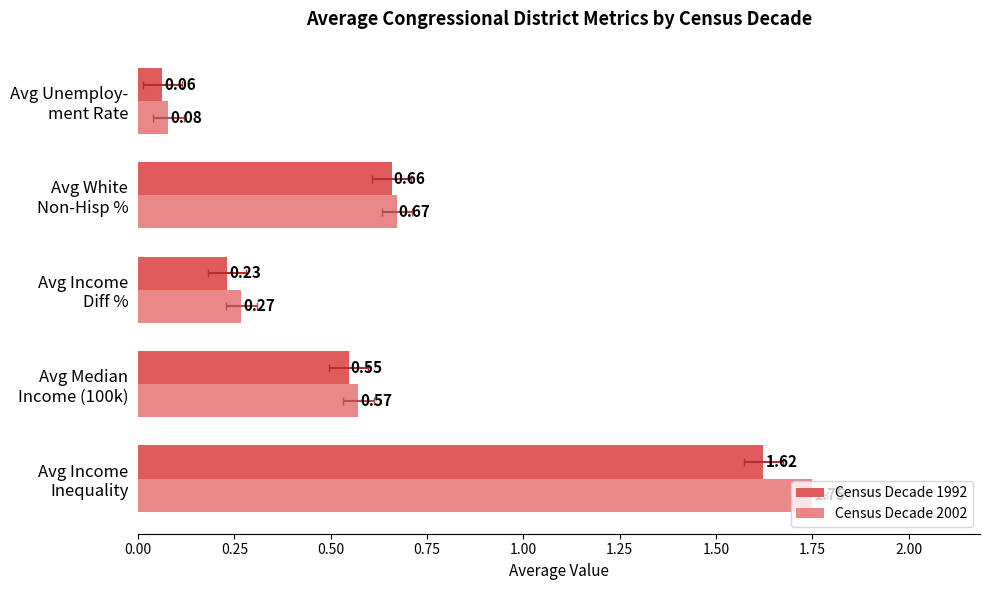

What is the minimum value shown in the chart?

0.1